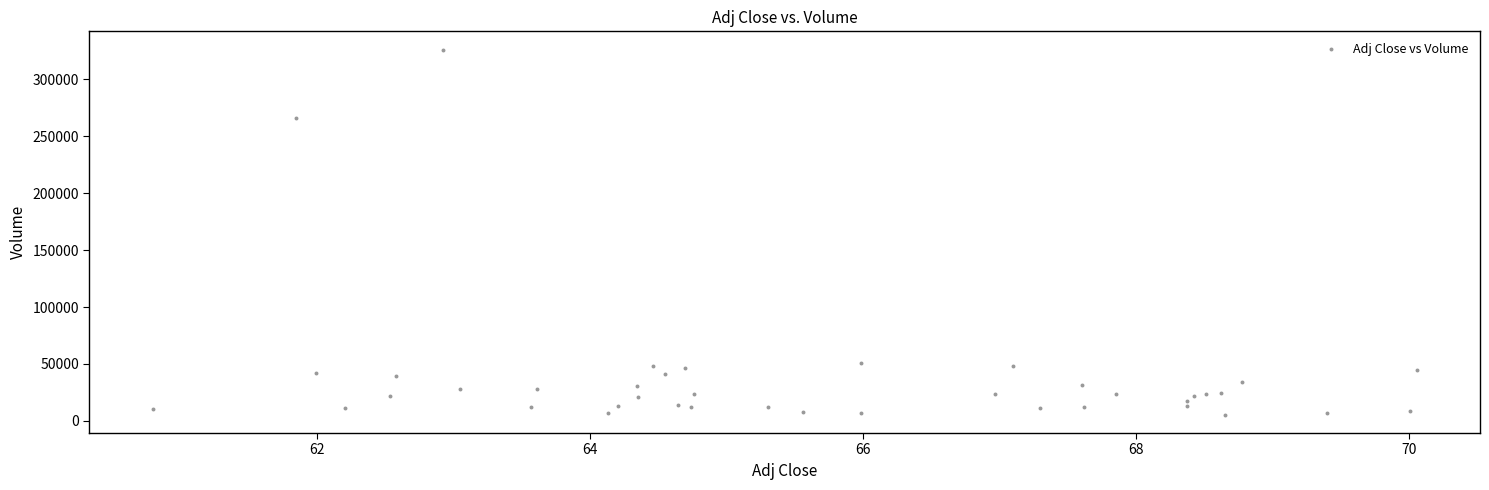

What Y value in the scatter plot is closest to 165800?

266400